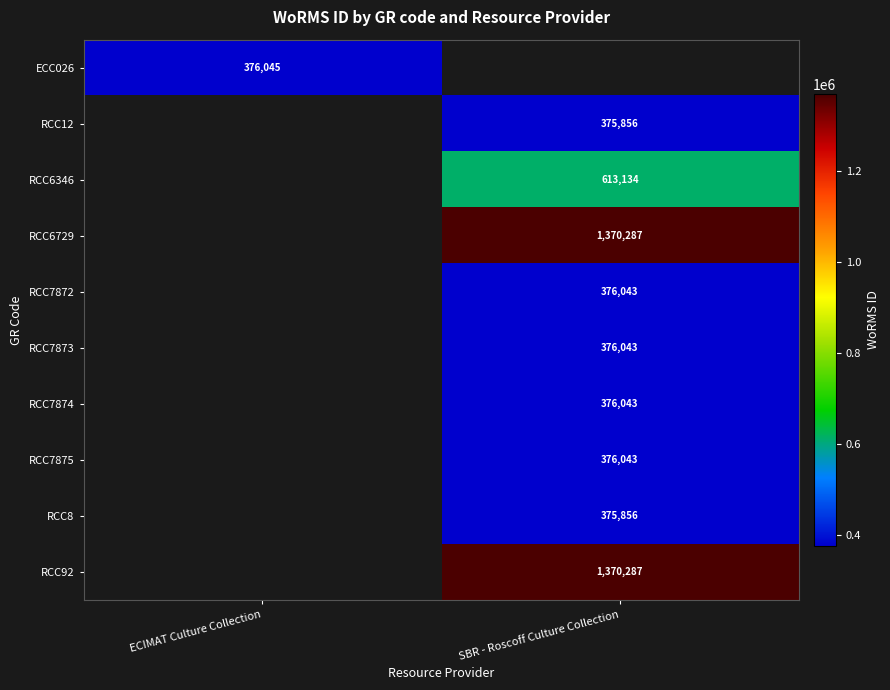

The value of RCC7872 at SBR - Roscoff Culture Collection is 376043. True or false?

True